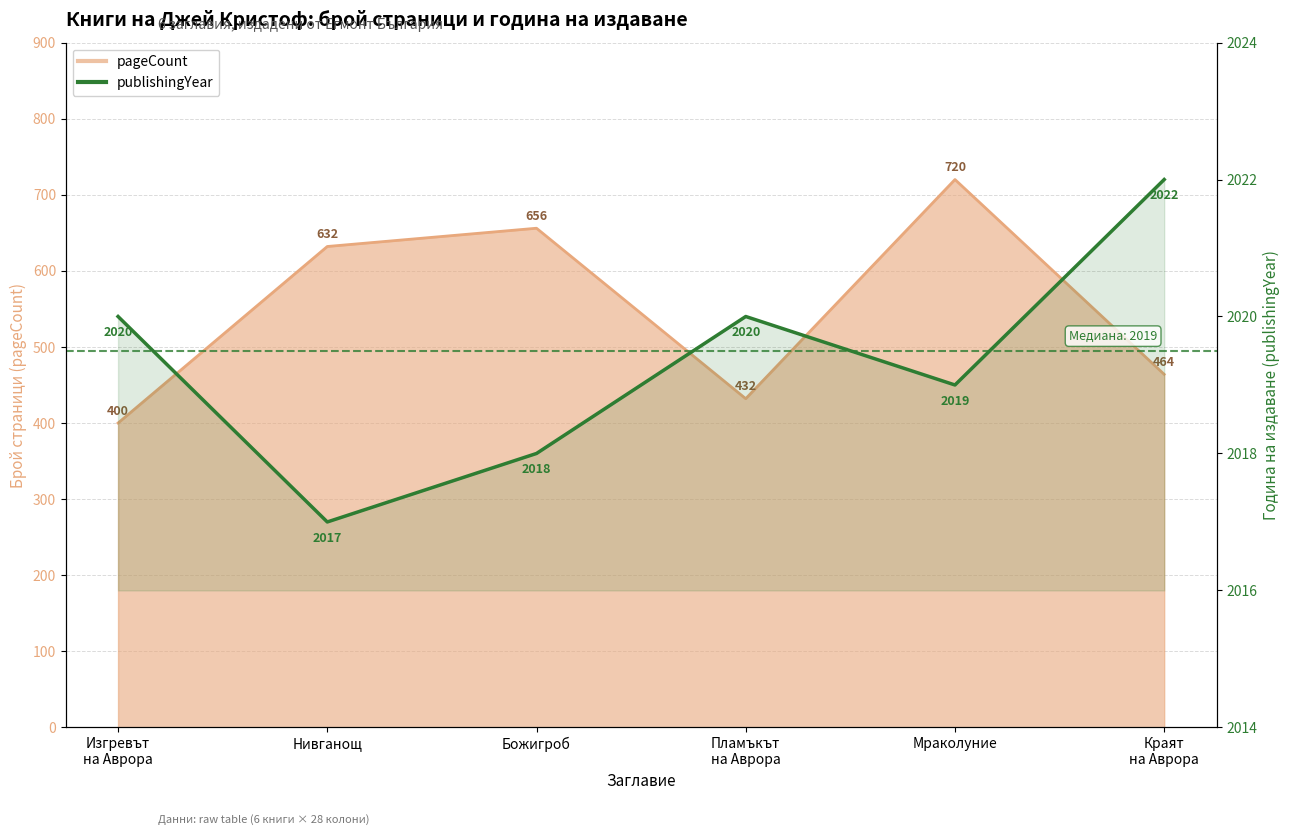

What is the label of the 2nd point from the left?

Нивганощ